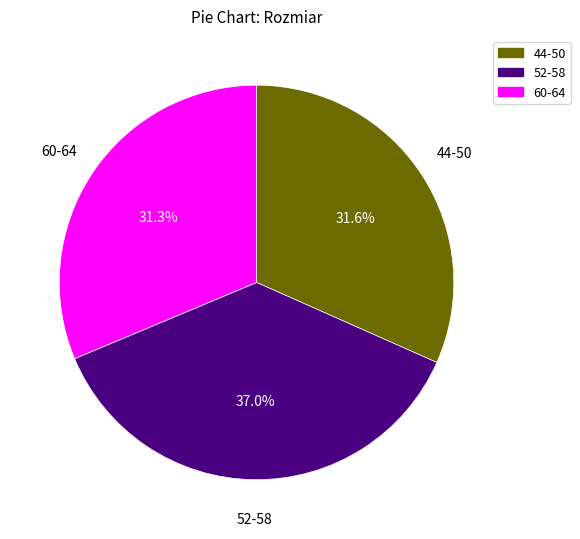

Is there a majority slice in this chart?

No